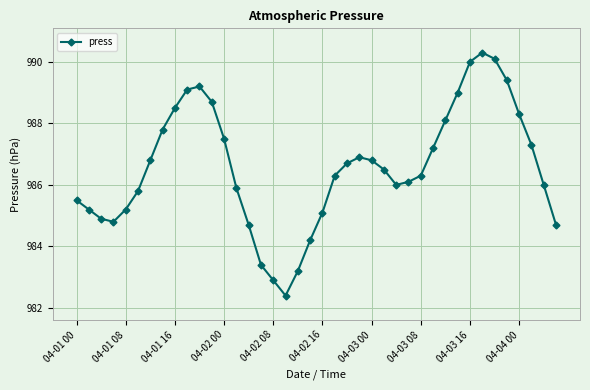

What is the minimum value shown in the chart?

982.4